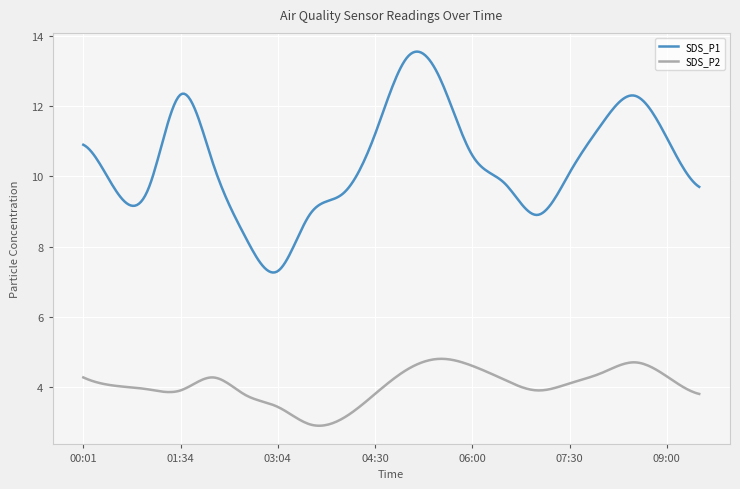

What is the minimum value for SDS_P2?

2.9